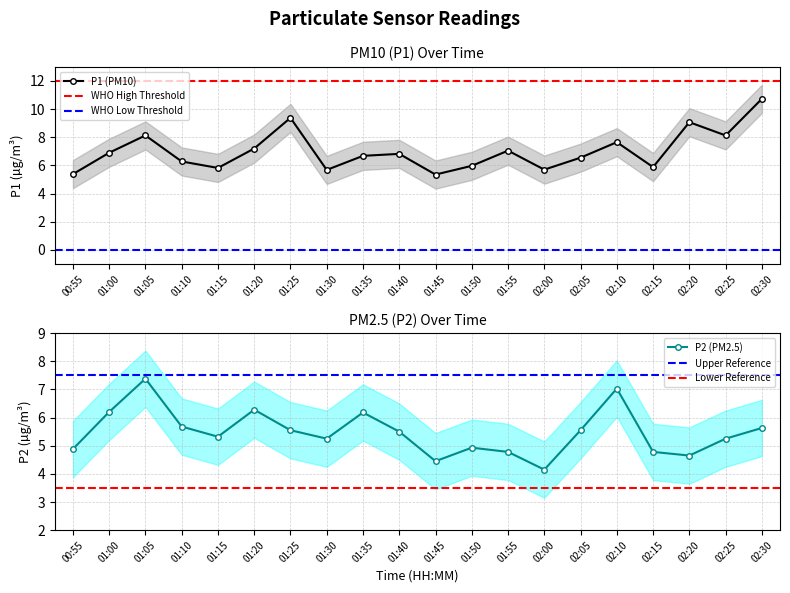

Is it true that P2 equals 2.1 at 02:10?

False